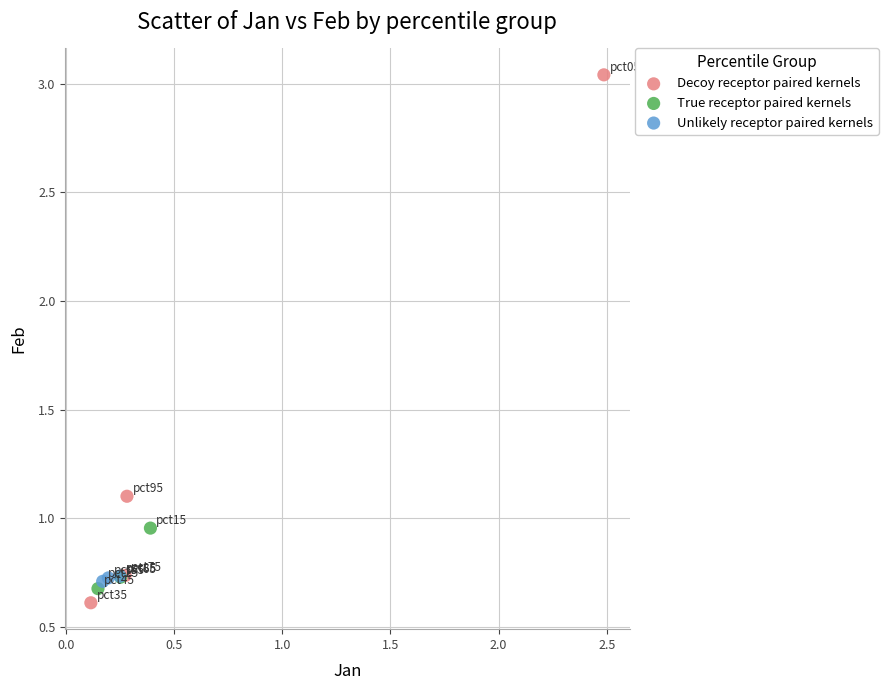

What are all the series names shown in the legend?

Decoy receptor paired kernels, True receptor paired kernels, Unlikely receptor paired kernels